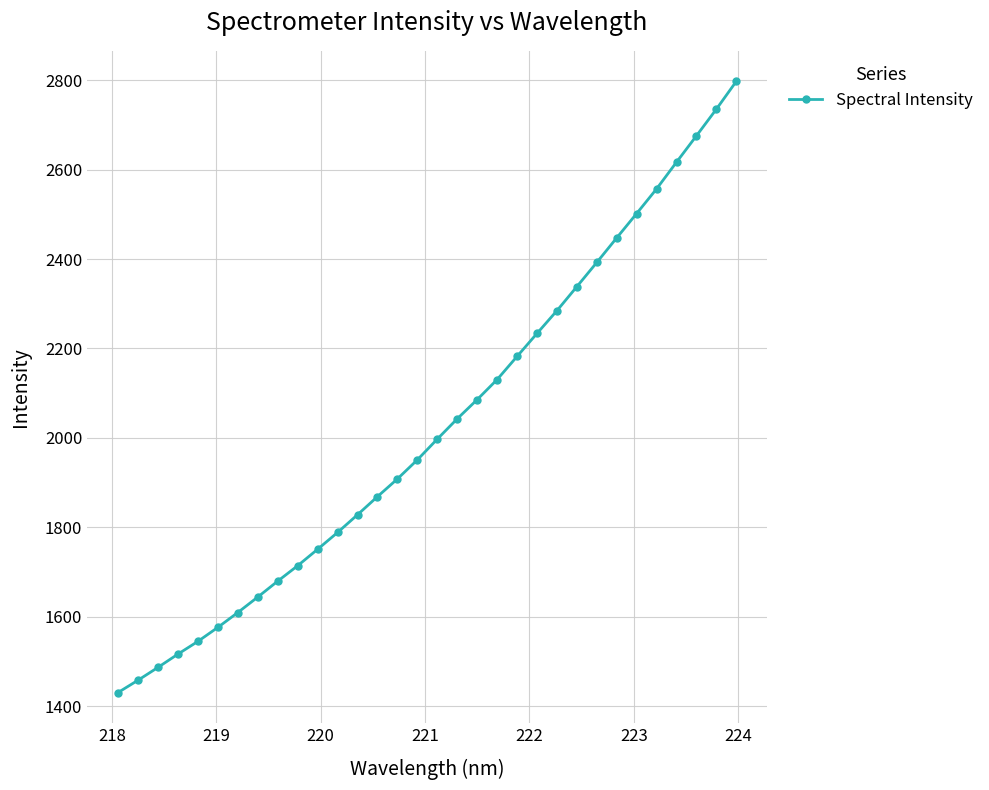

What is the minimum value shown in the chart?

1430.5